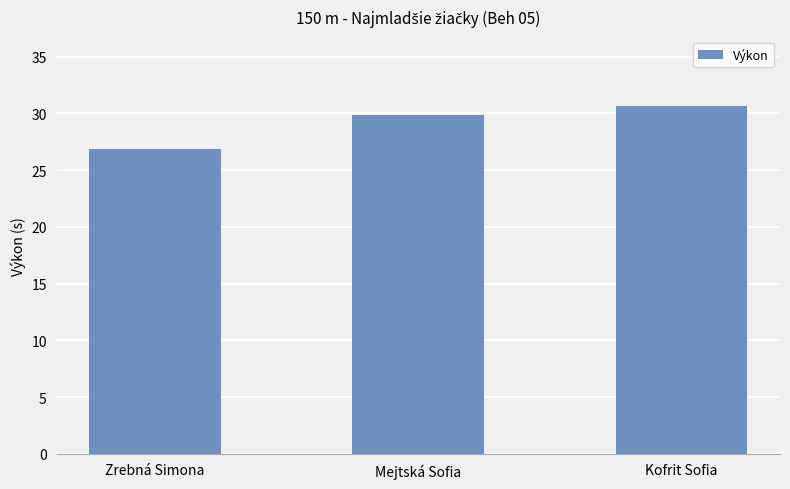

Which has a higher value, Zrebná Simona or Kofrit Sofia?

Kofrit Sofia